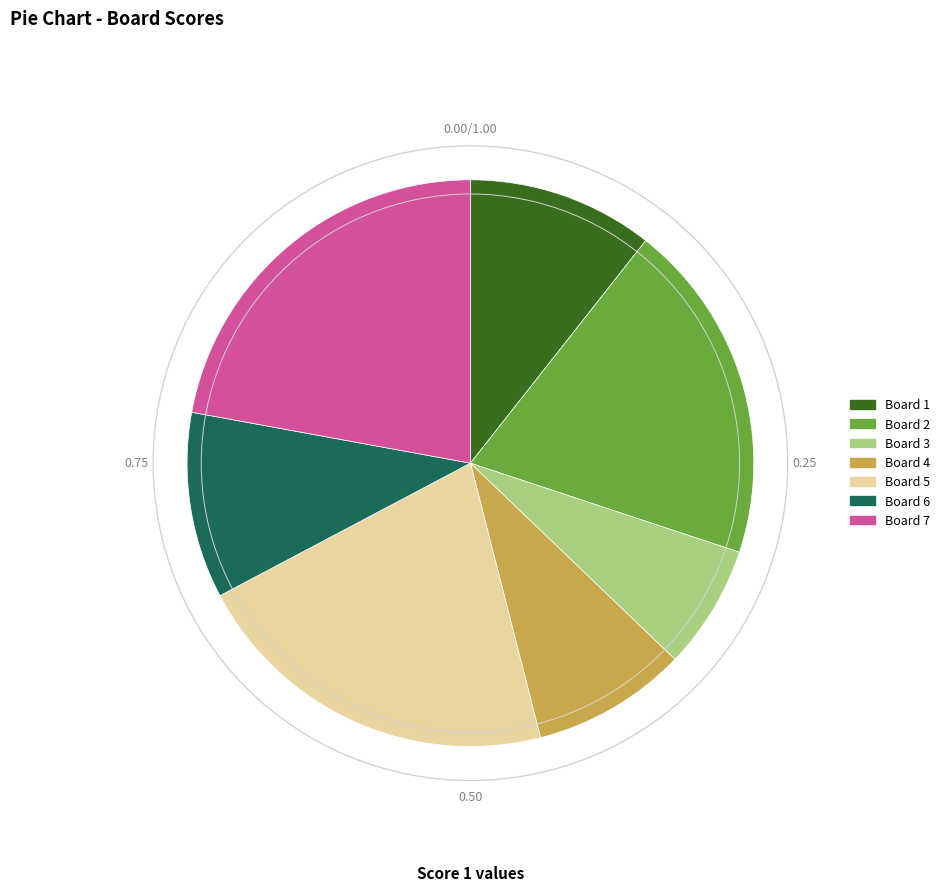

The Board 2 slice represents 19% of the pie. True or false?

True